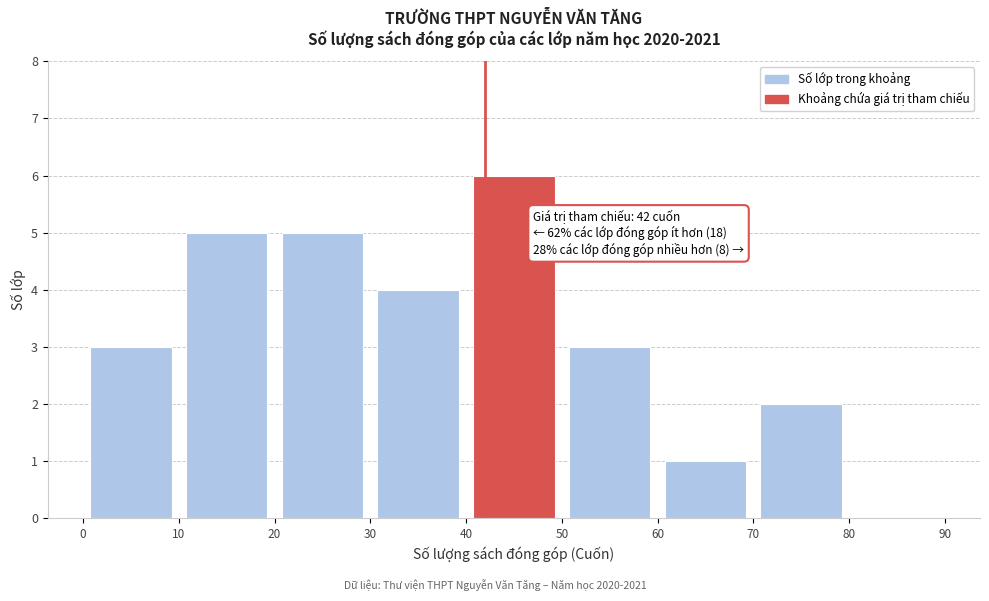

Over which range of the x-axis is the bar tallest?

40 to 50